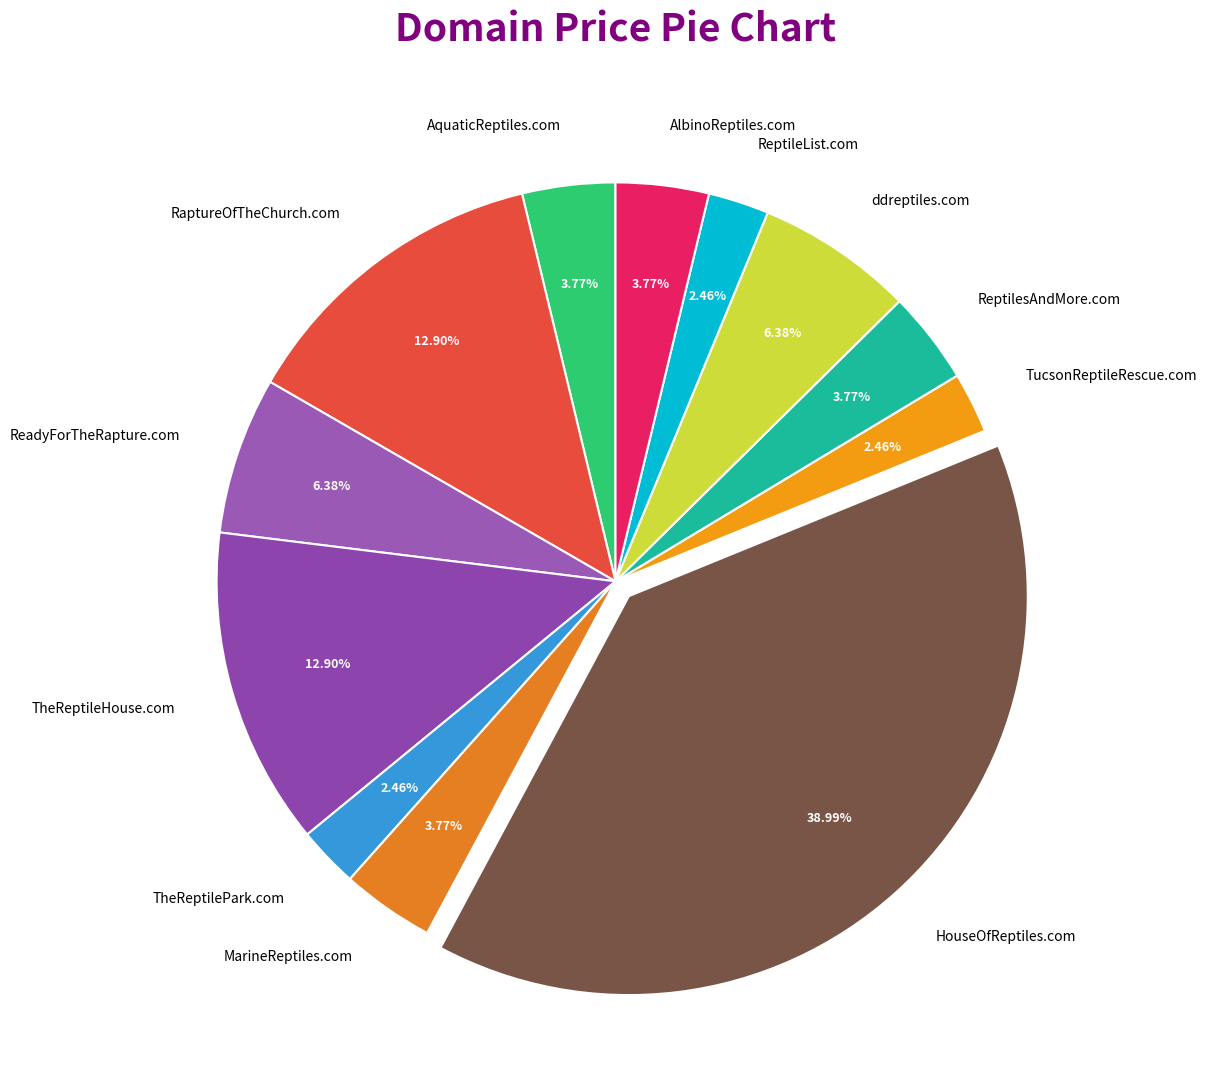

To the nearest percent, what is the combined percentage of TheReptileHouse.com and AlbinoReptiles.com?

17%